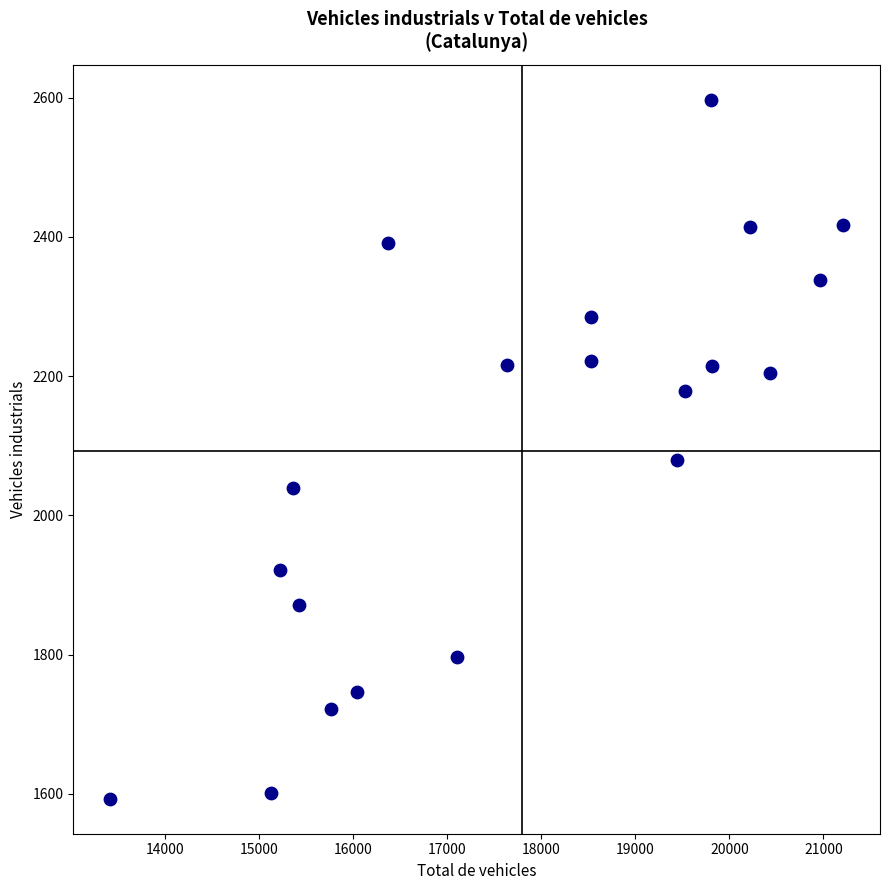

What is the range of X values (max minus min)?

7800